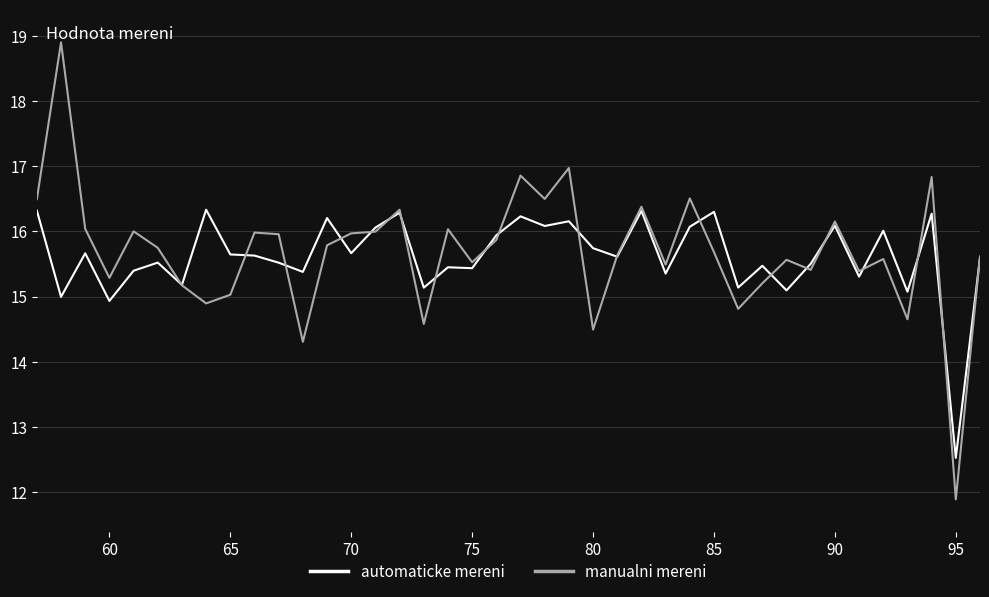

Which series has the widest spread of values?

manualni mereni